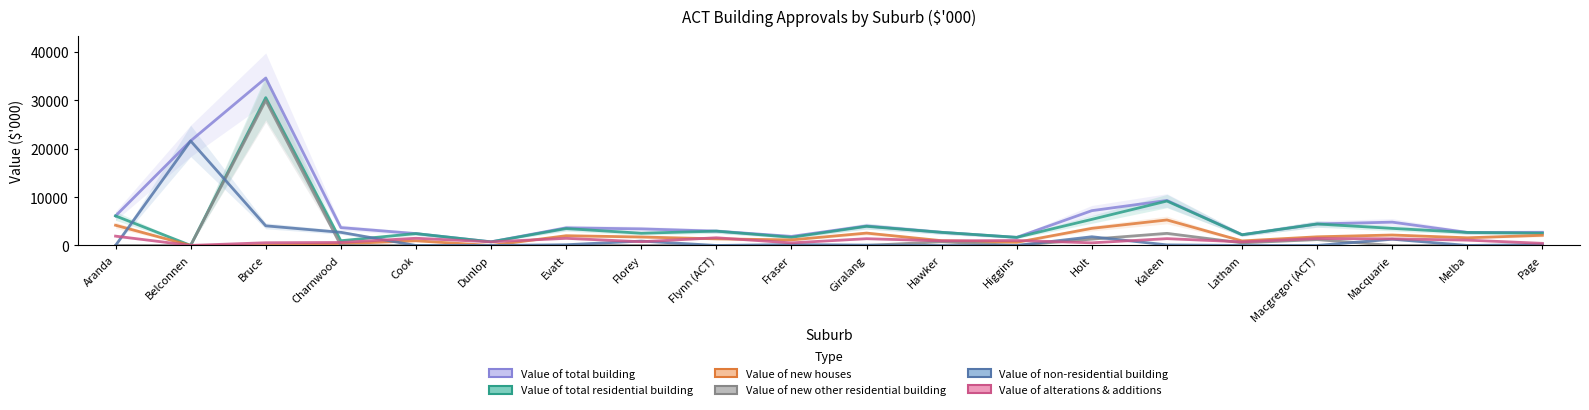

What is the difference between the Value of total residential building values at Holt and Evatt?

1901.8